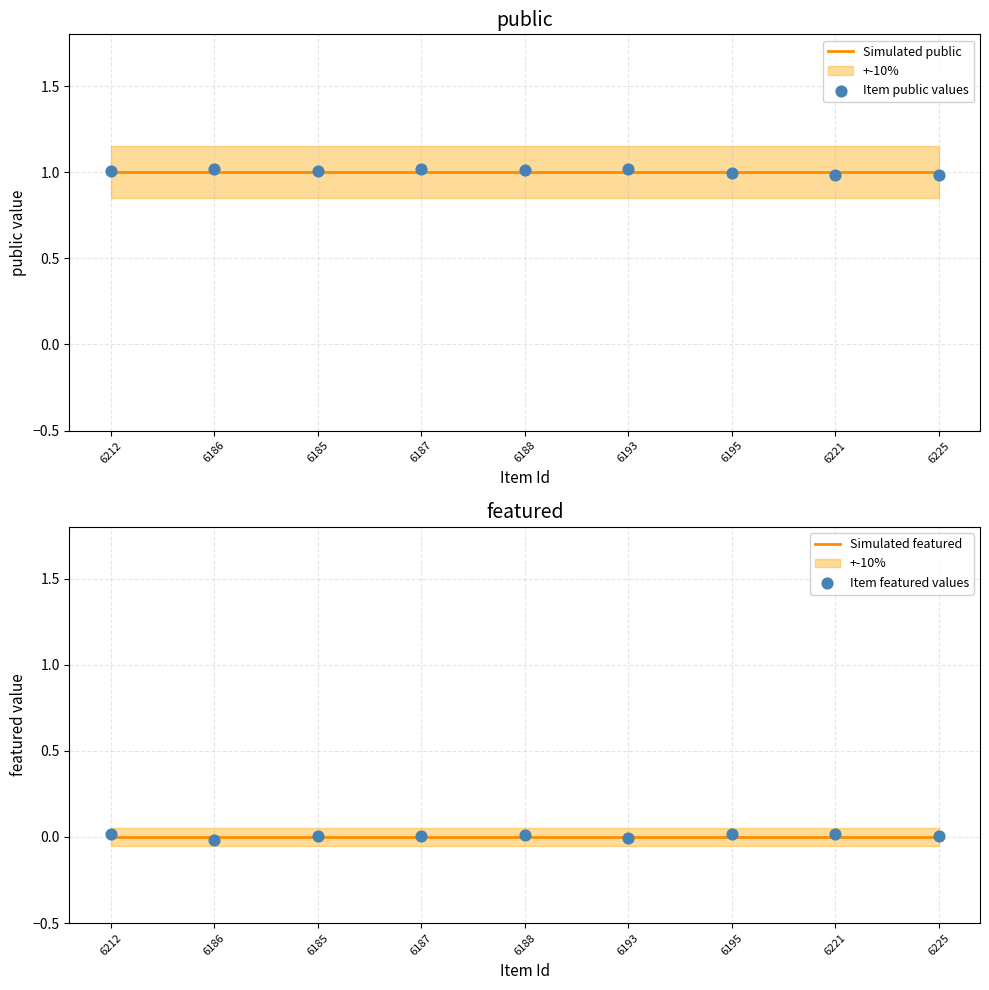

Which series has the widest spread of Y values?

Item public values